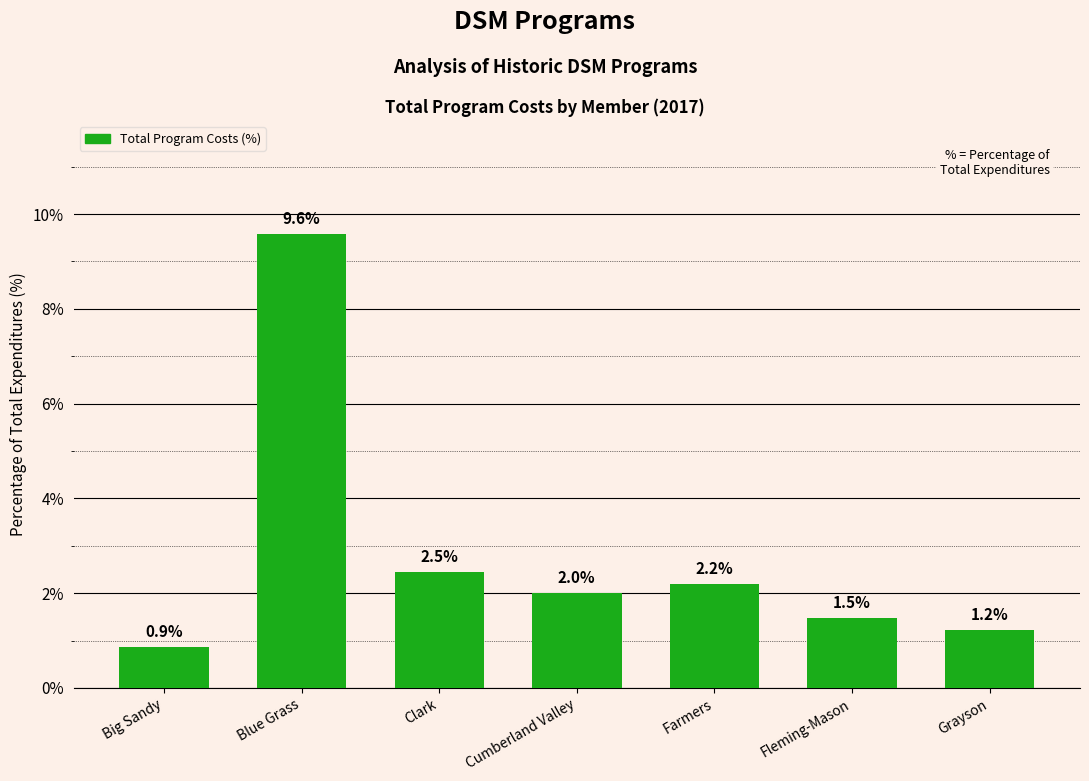

Approximately how many times larger is the value at Clark compared to Farmers?

1.1